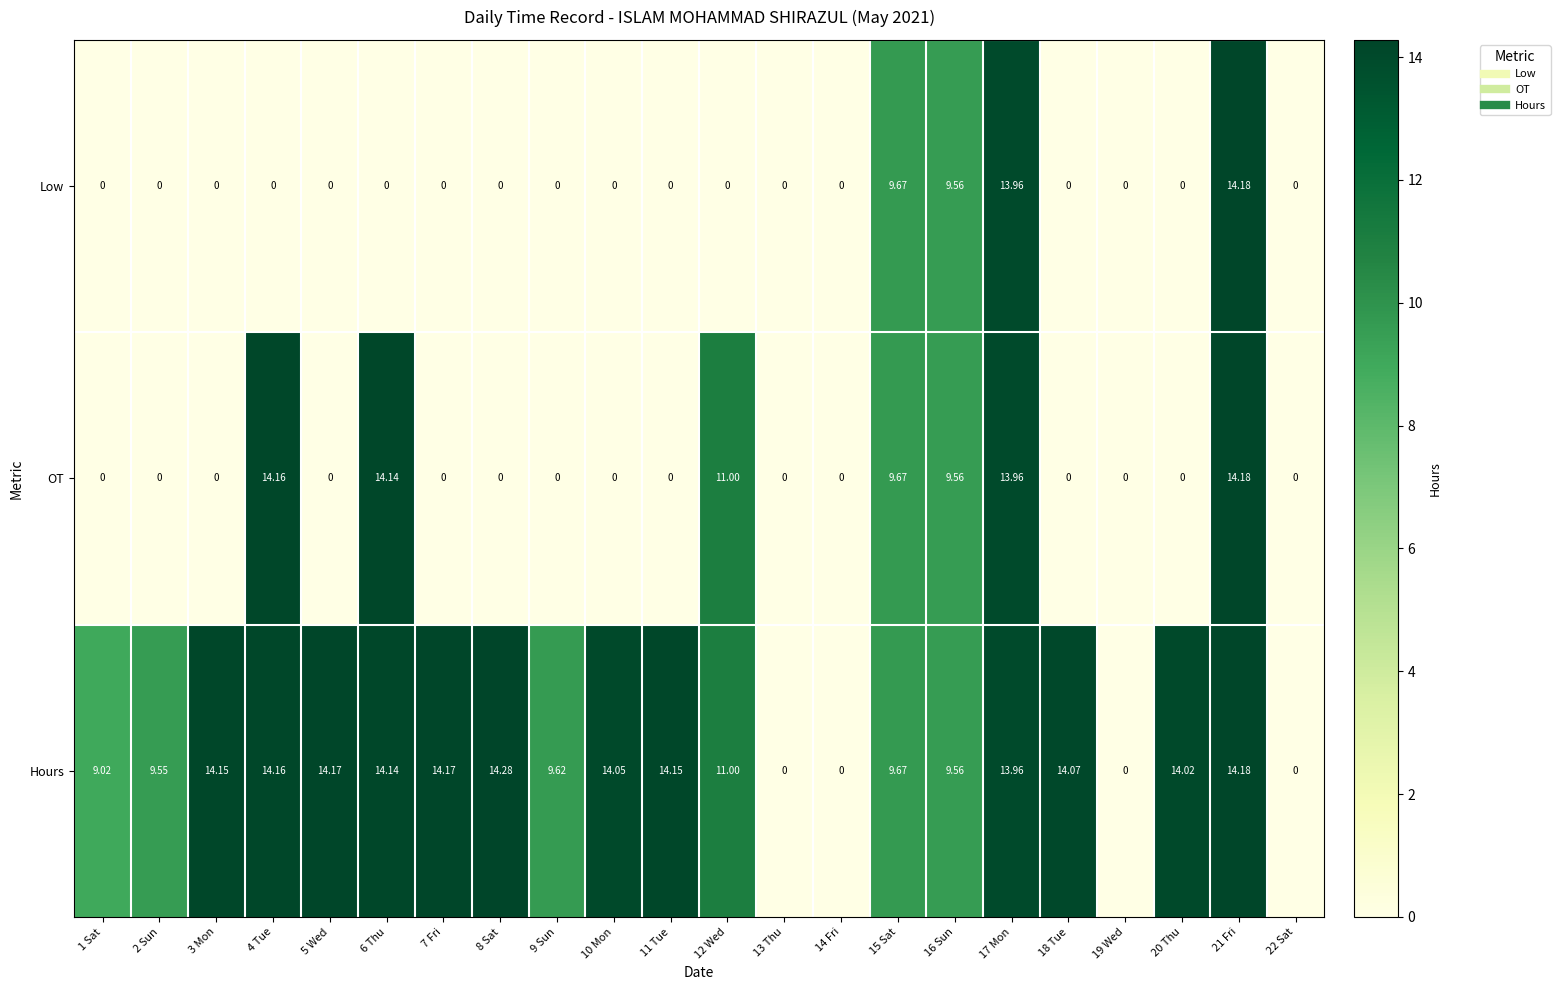

What is the difference between the maximum and minimum values in the Low series?

14.2